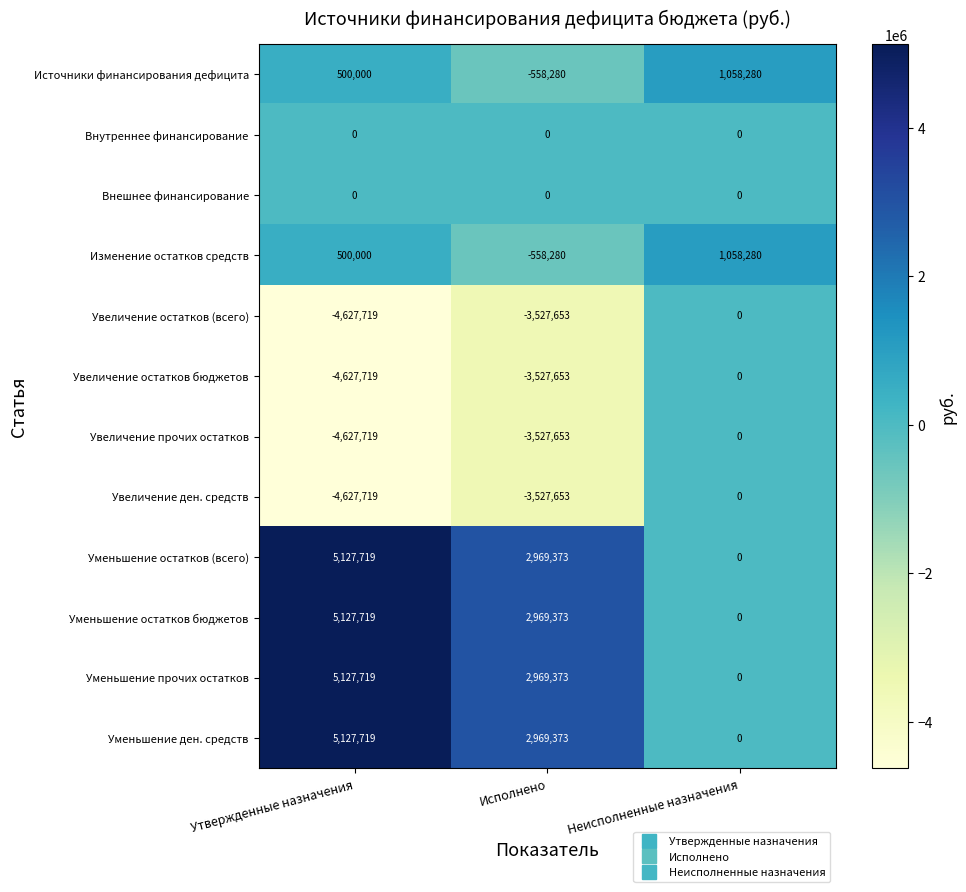

What is the sum of all Уменьшение ден. средств values?

8097092